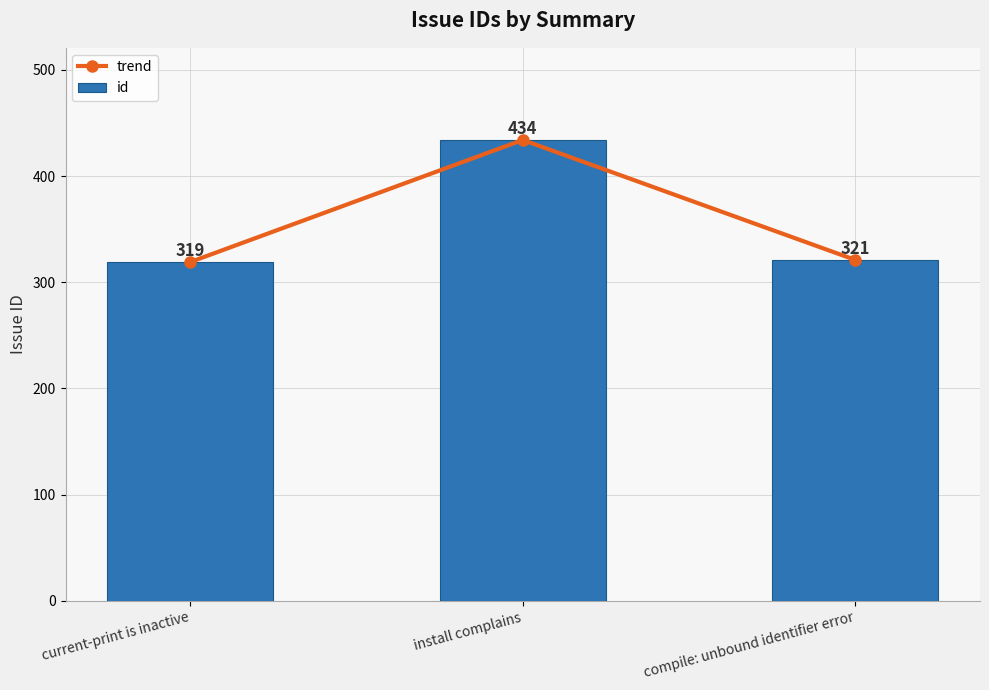

Which category has the lowest value in the trend series?

current-print is inactive